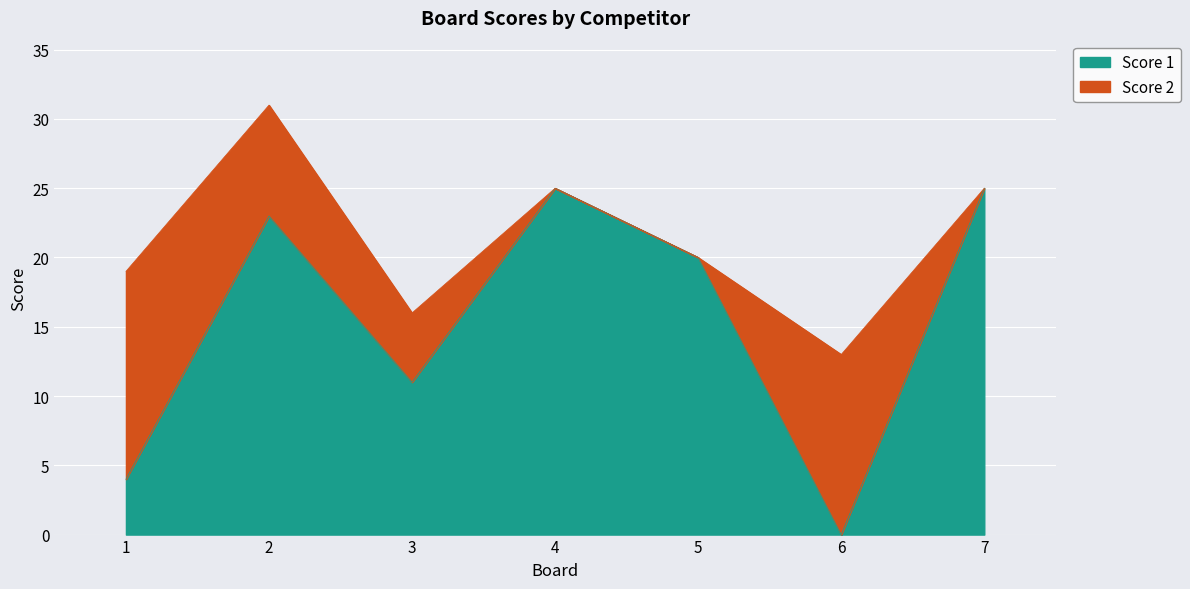

How many points are lower than both their immediate neighbors (excluding endpoints)?

2